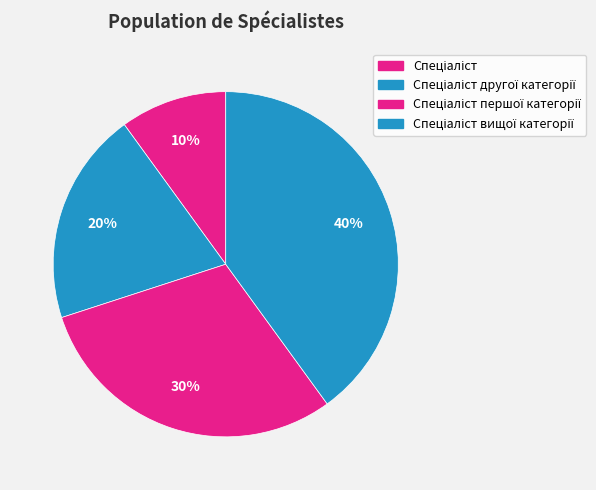

Which slice is the smallest?

Спеціаліст